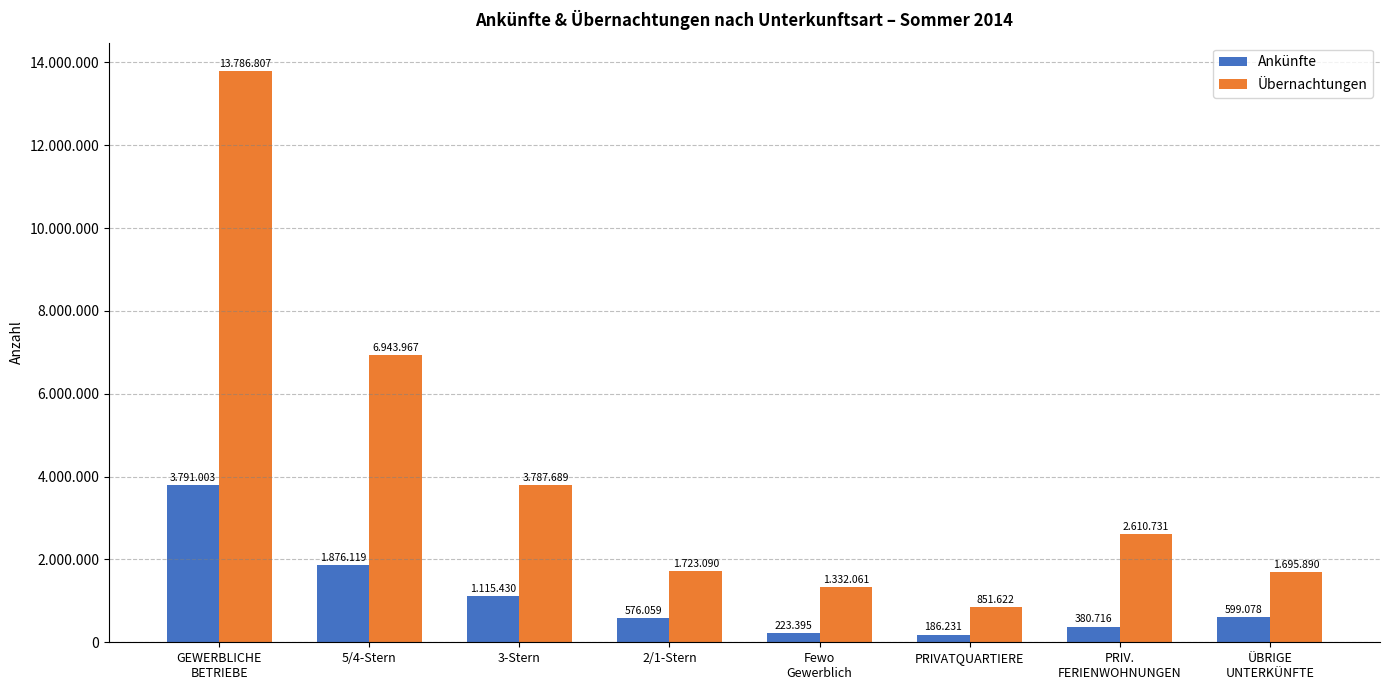

At which label does Ankünfte reach its peak?

GEWERBLICHE
BETRIEBE